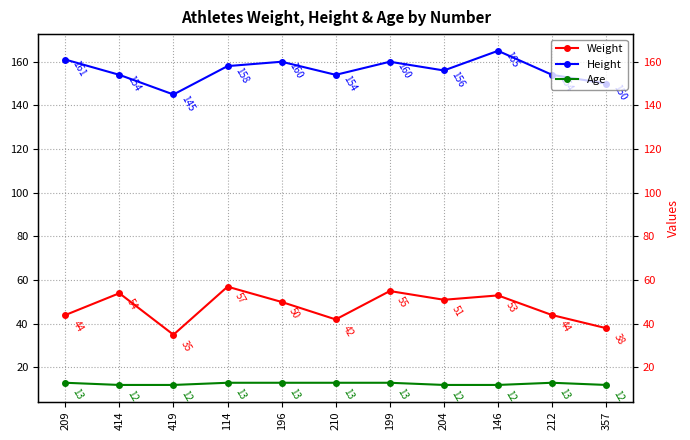

At which label does Height first exceed 156?

209